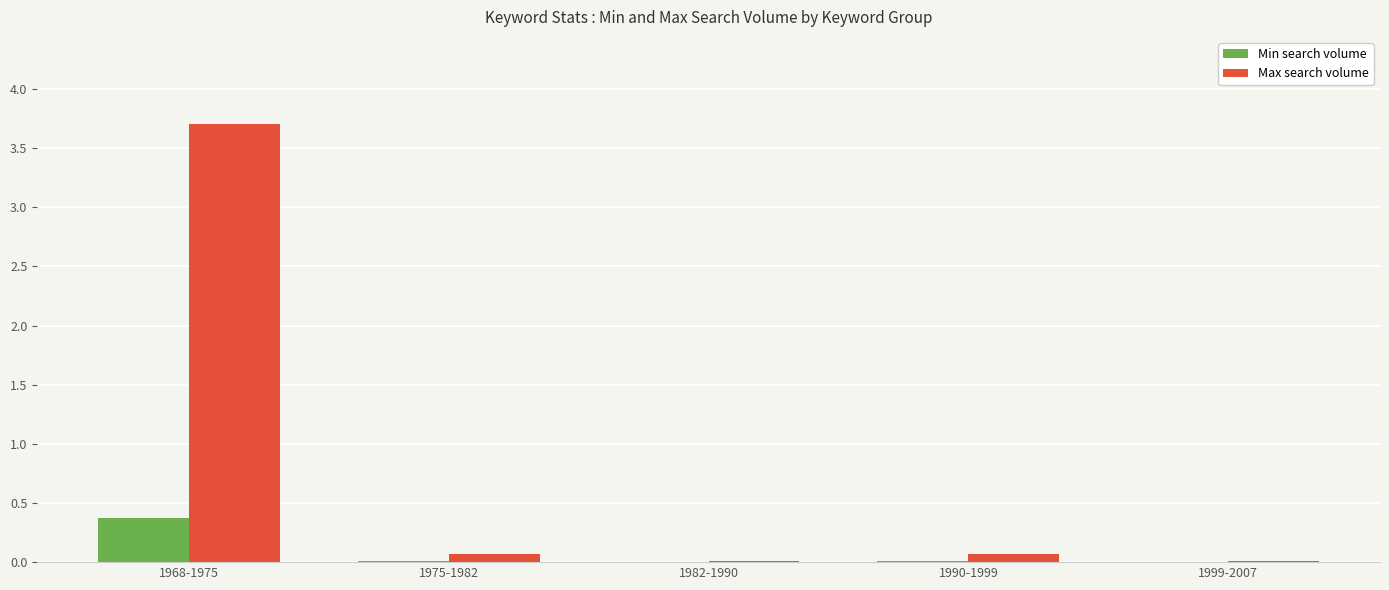

Which series has the largest total across all categories?

Max search volume